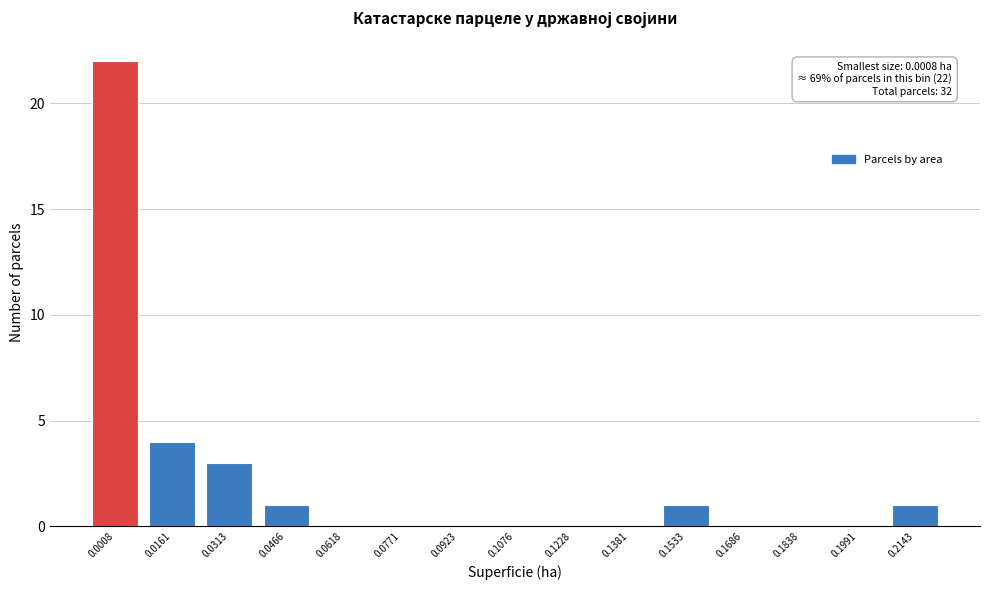

Reading left to right, list all the values displayed in this chart.

0.0008=22	0.0161=4	0.0313=3	0.0466=1	0.0618=0	0.0771=0	0.0923=0	0.1076=0	0.1228=0	0.1381=0	0.1533=1	0.1686=0	0.1838=0	0.1991=0	0.2143=1